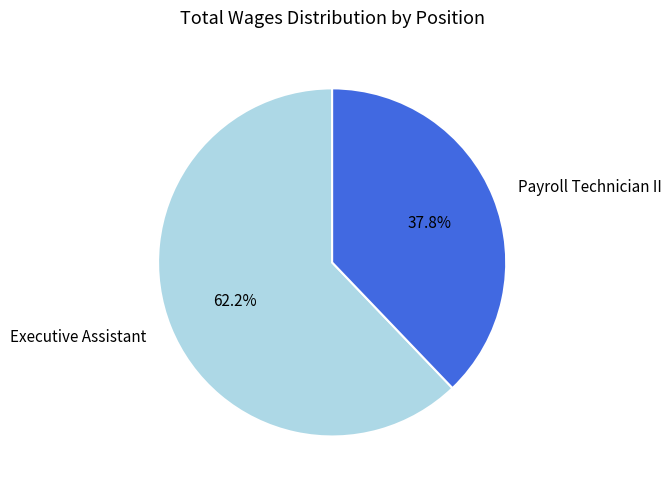

Does Payroll Technician II account for over 50% of the chart?

No